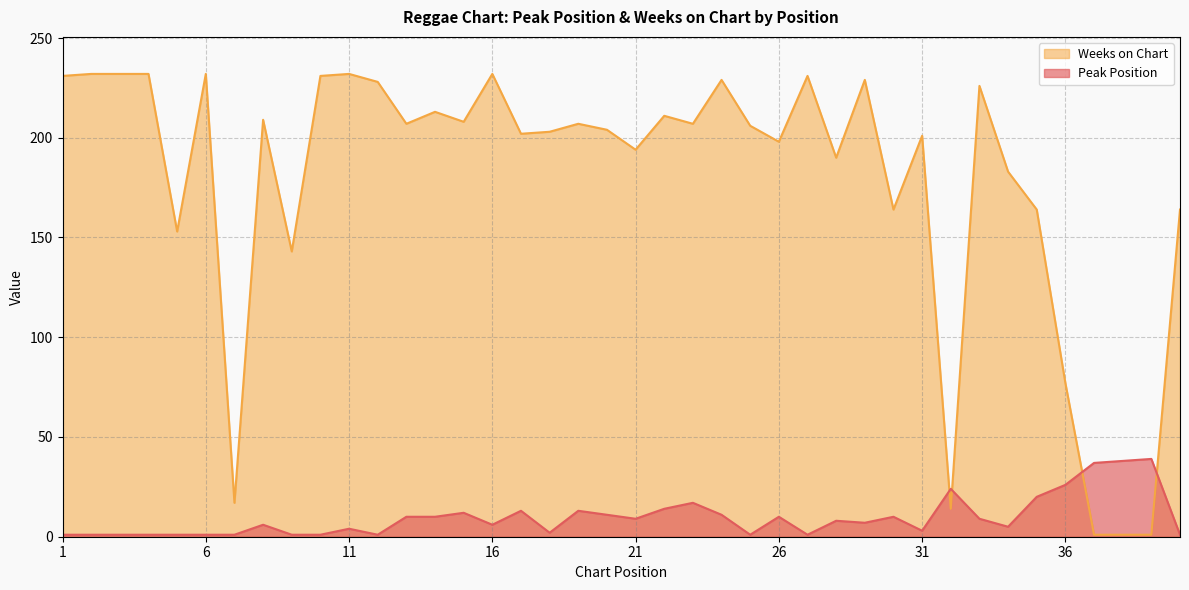

Between 1 and 22, which series saw the biggest shift?

Weeks on Chart